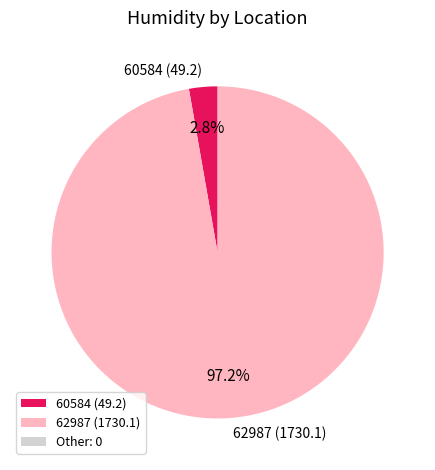

Combined, what portion of the pie is 60584 (49.2) and 62987 (1730.1)?

100.0%